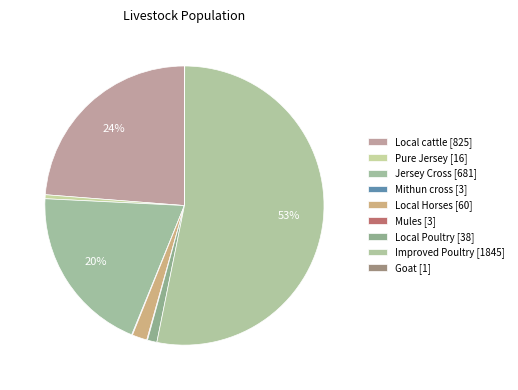

Is there any slice that represents more than half of the pie?

Yes